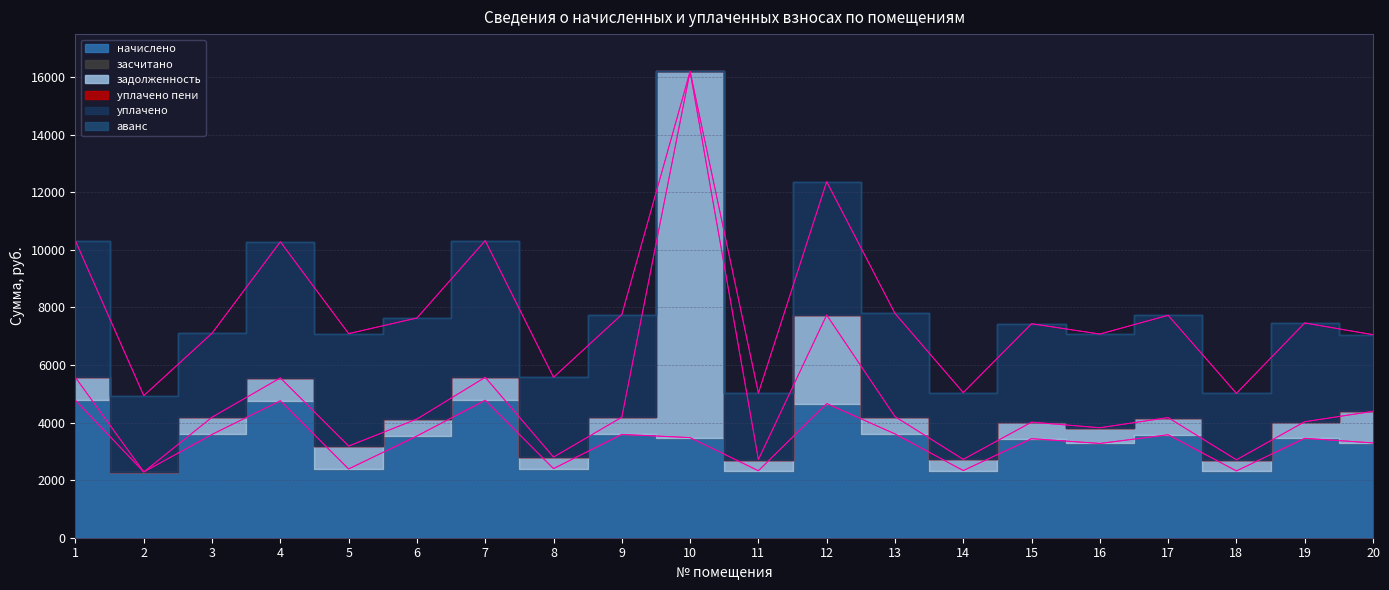

At which category does уплачено reach its first local valley?

2